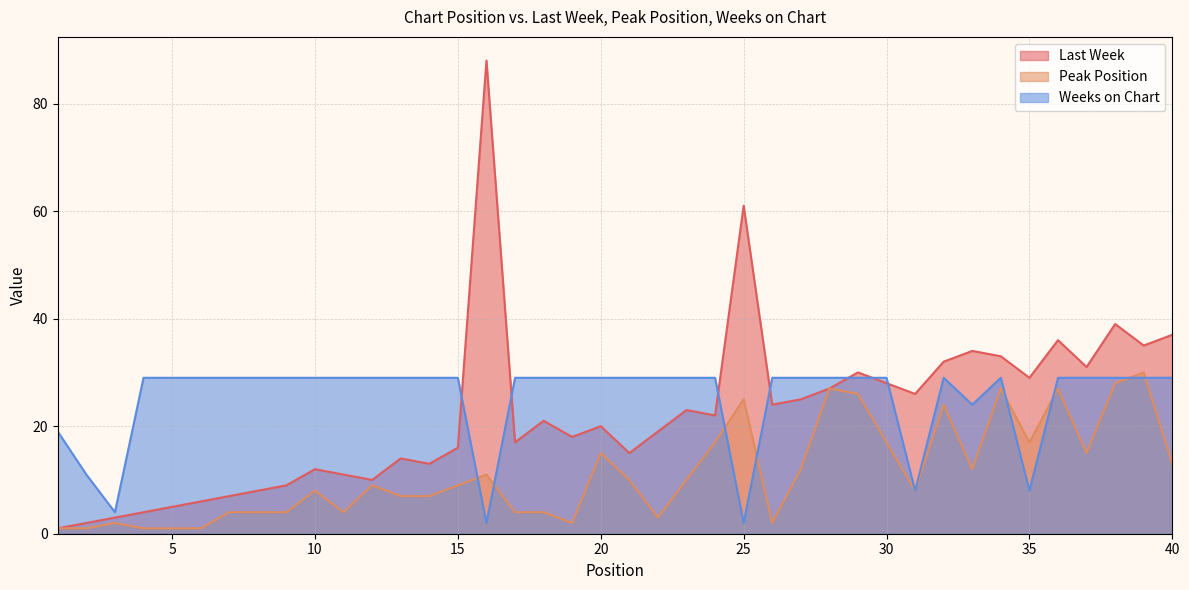

In Last Week, how many points are lower than both neighbors (excluding endpoints)?

11